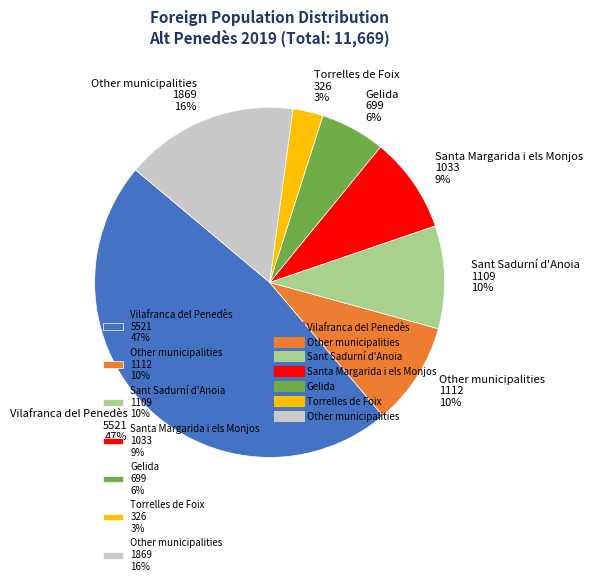

Does Gelida 699 6% account for over 50% of the chart?

No